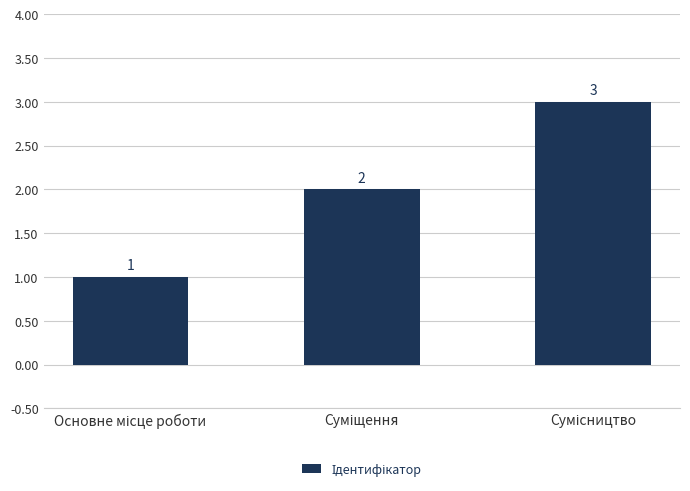

Are the bars horizontal?

No